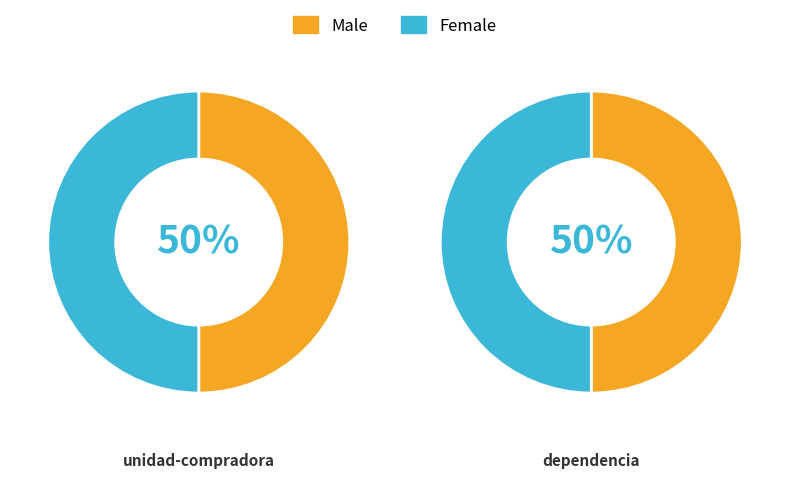

What percentage is NOT represented by unidad-compradora?

50.0%